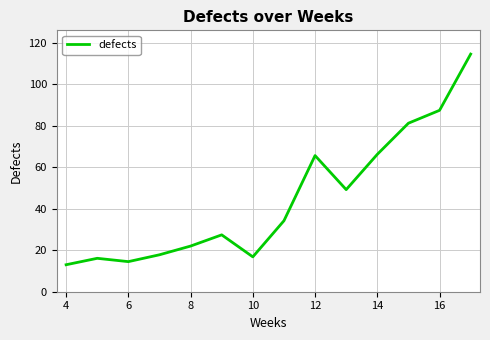

What is the smallest value displayed?

13.0